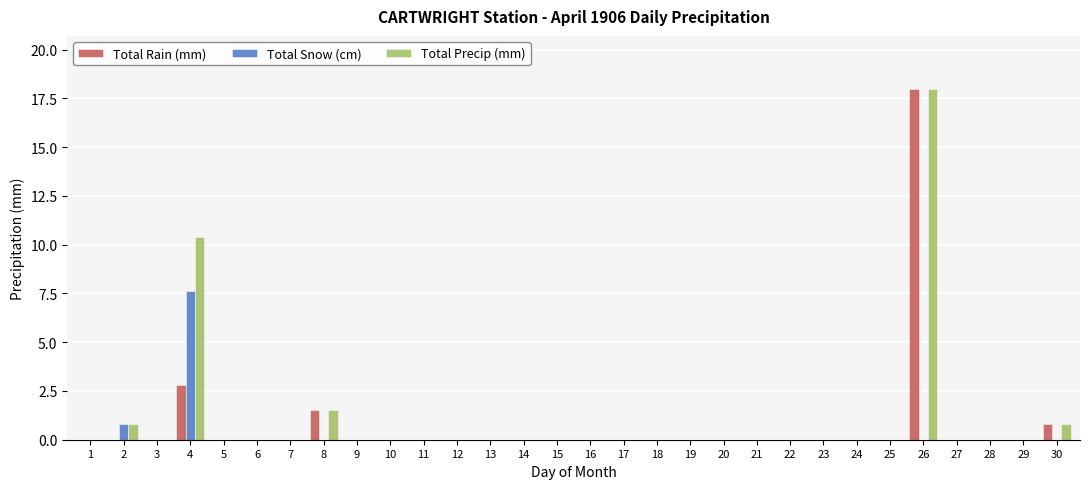

At which category is the sum across all series the highest?

26